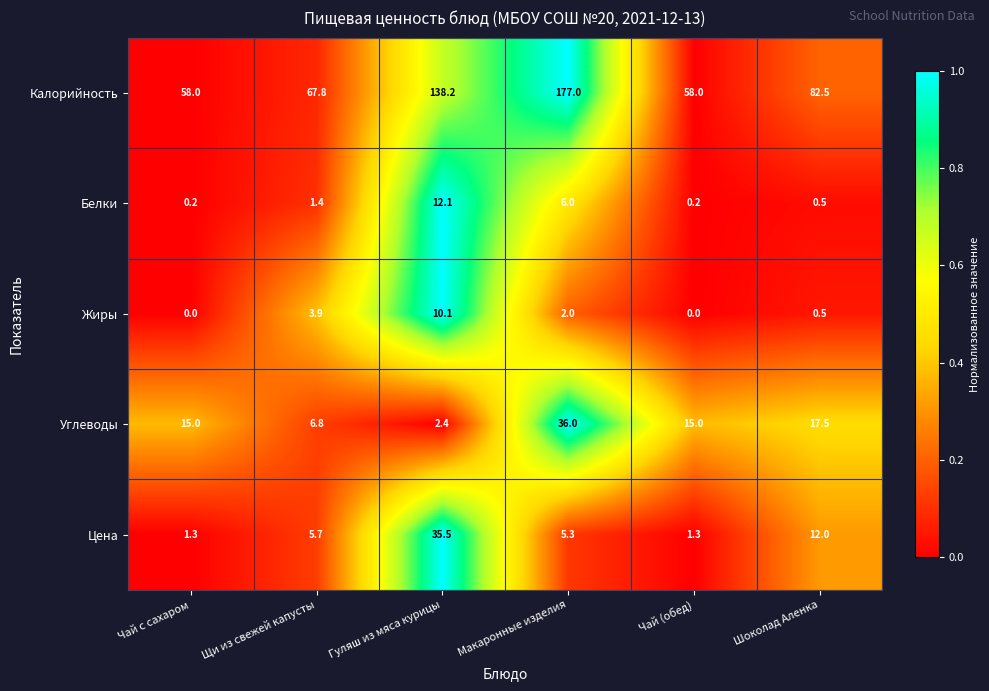

At which label does Калорийность reach its peak?

Макаронные изделия